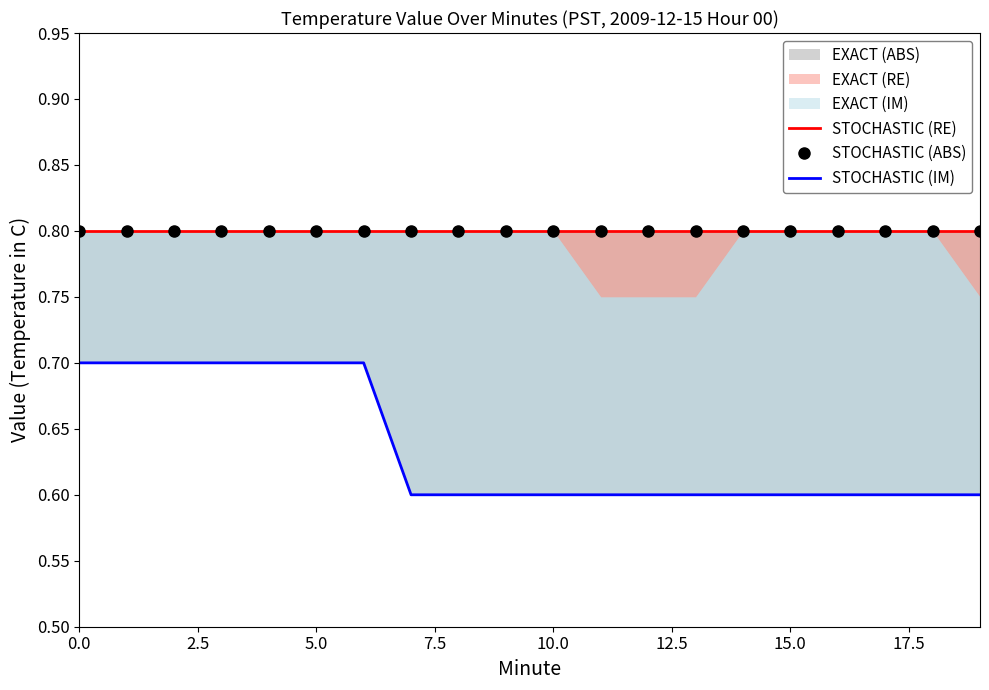

True or false: STOCHASTIC (IM) and STOCHASTIC (ABS) cross at least once.

False